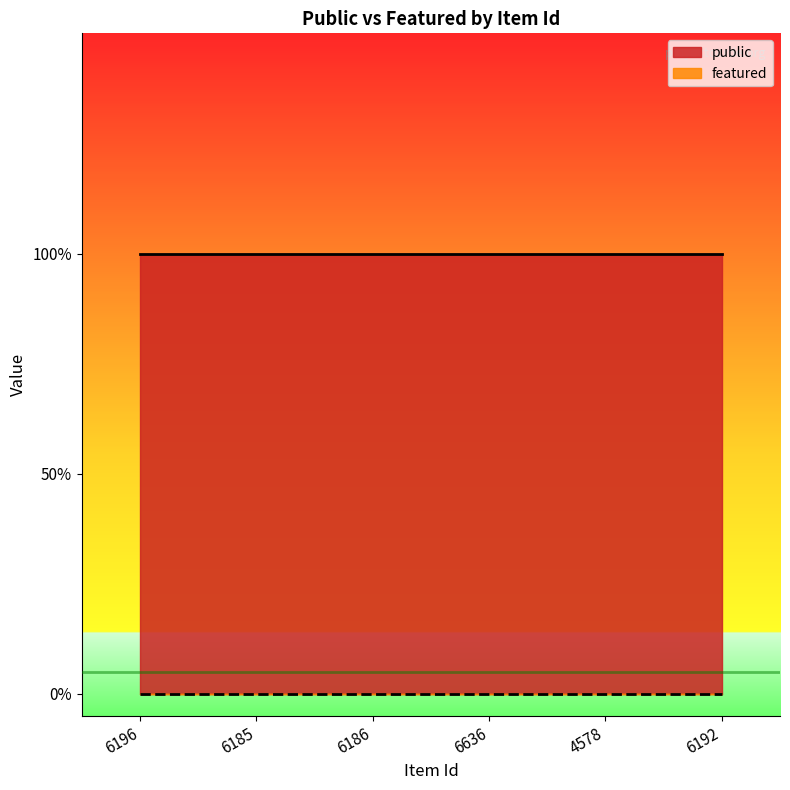

Where is featured nearest to the value 0?

6196